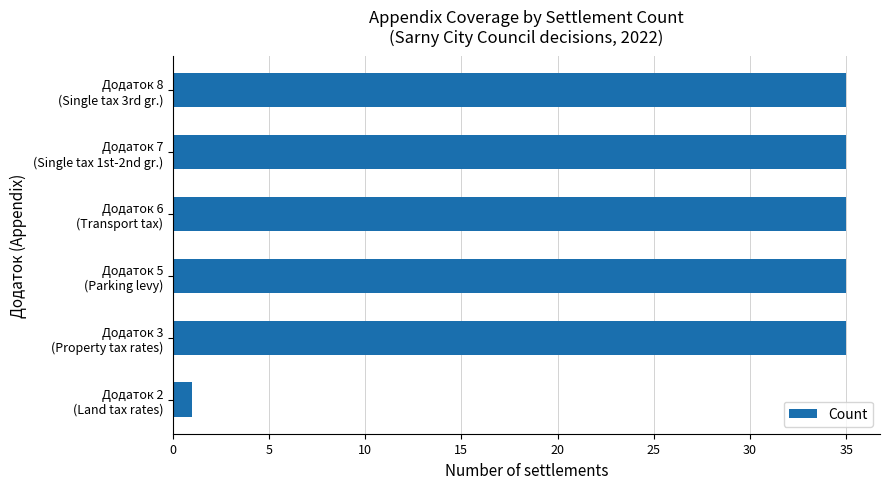

How many bars are there in total?

6